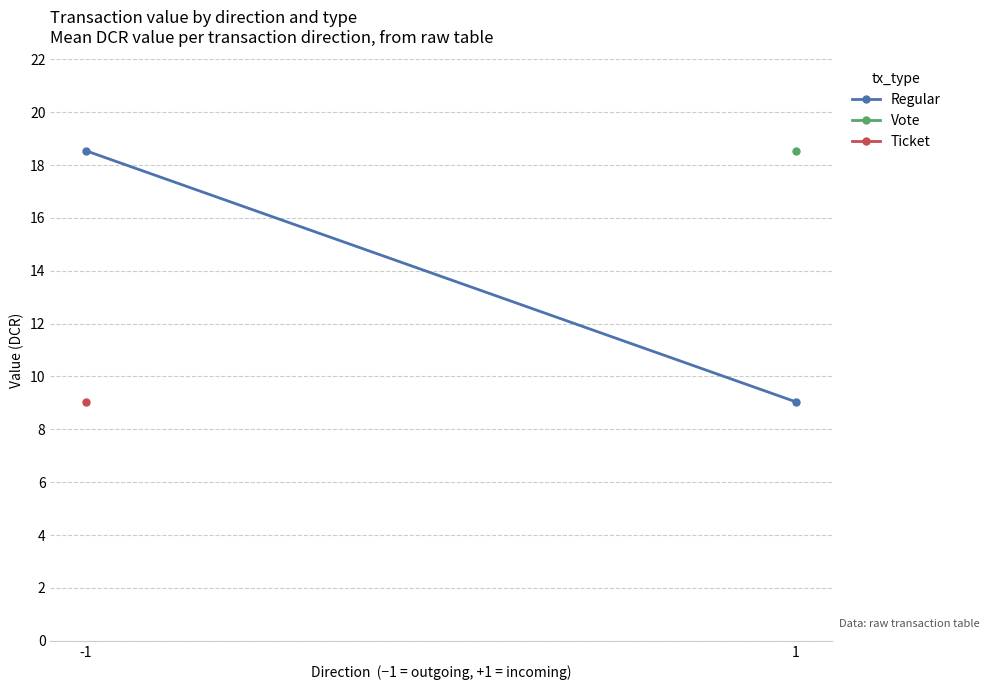

Reading left to right, extract all data points from this chart.

-1=18.5	1=9.0